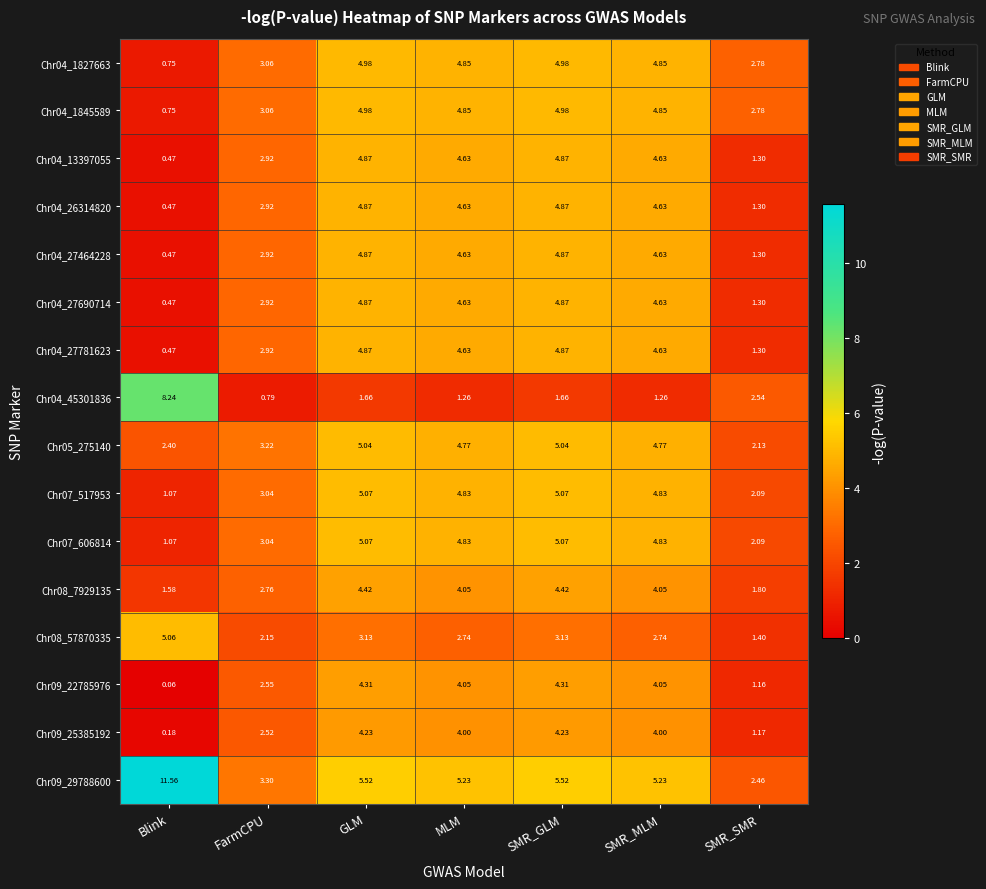

Is the value of Chr09_29788600 at FarmCPU greater than the value of Chr04_26314820 at SMR_GLM?

No